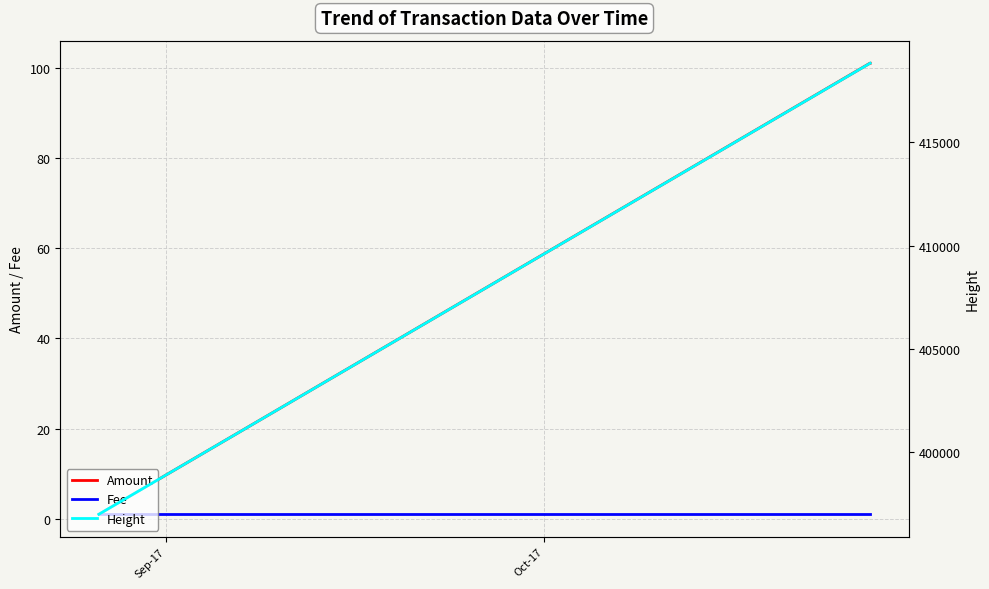

Is this an area chart (filled region under the line)?

No